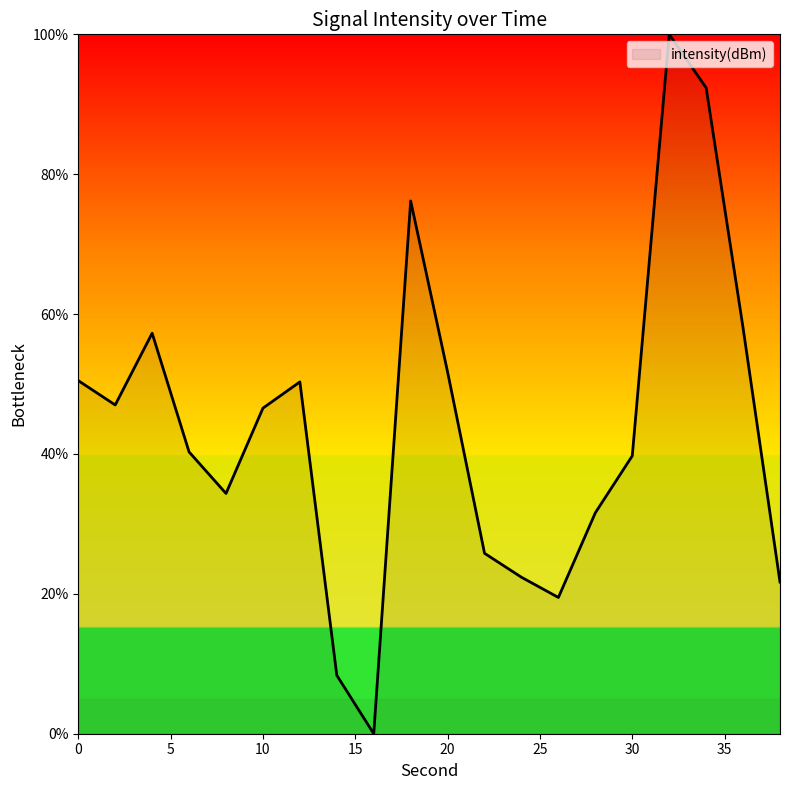

What is the greatest value displayed?

100.0